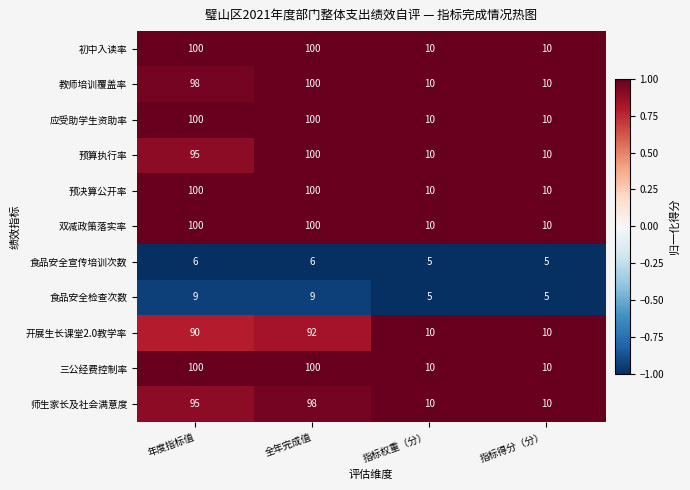

What is the difference between the 三公经费控制率 values at 指标权重（分） and 全年完成值?

90